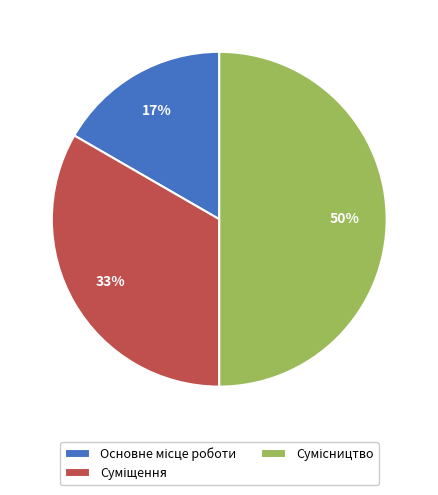

To the nearest percent, what is the difference between the largest and smallest slice percentages?

33%